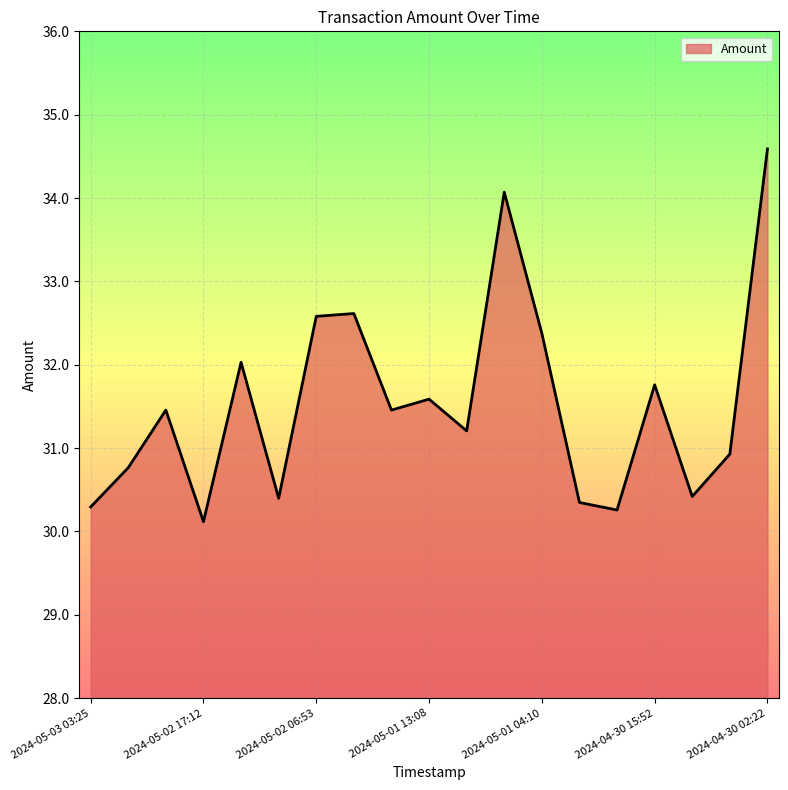

What is the difference between the maximum and minimum values?

4.5